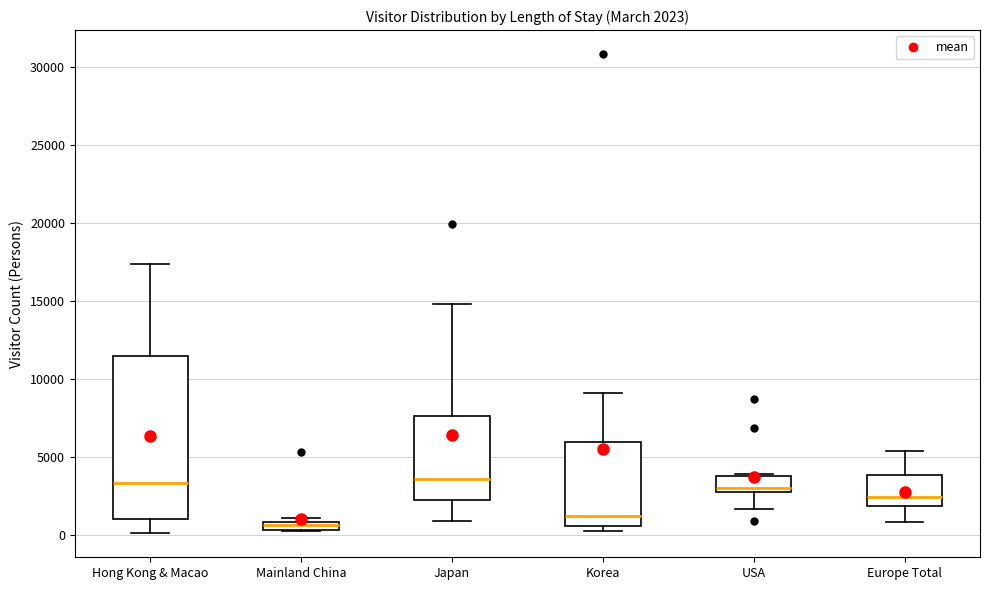

Which box's median line is the lowest?

Mainland China